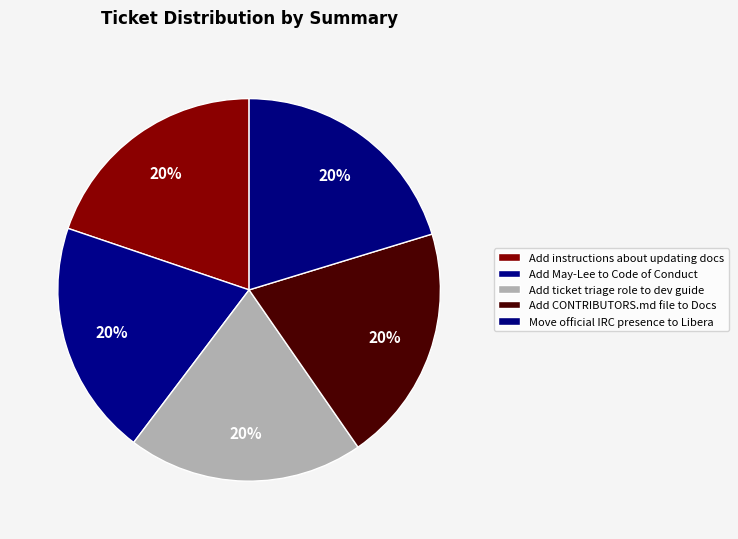

True or false: Add instructions about updating docs accounts for 14% of the total.

False